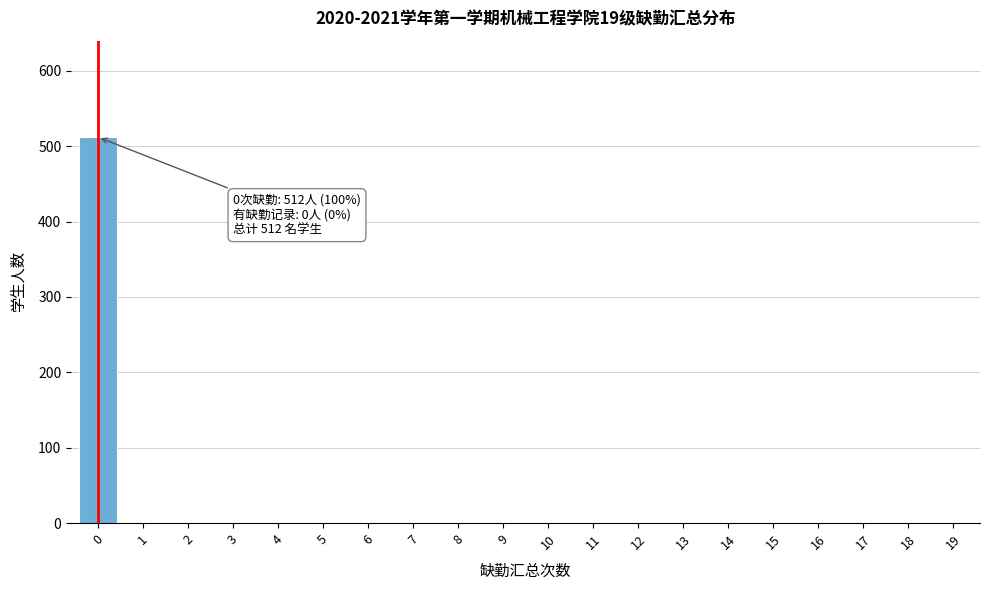

Reading right to left, extract all data points from this chart.

19=0	18=0	17=0	16=0	15=0	14=0	13=0	12=0	11=0	10=0	9=0	8=0	7=0	6=0	5=0	4=0	3=0	2=0	1=0	0=512